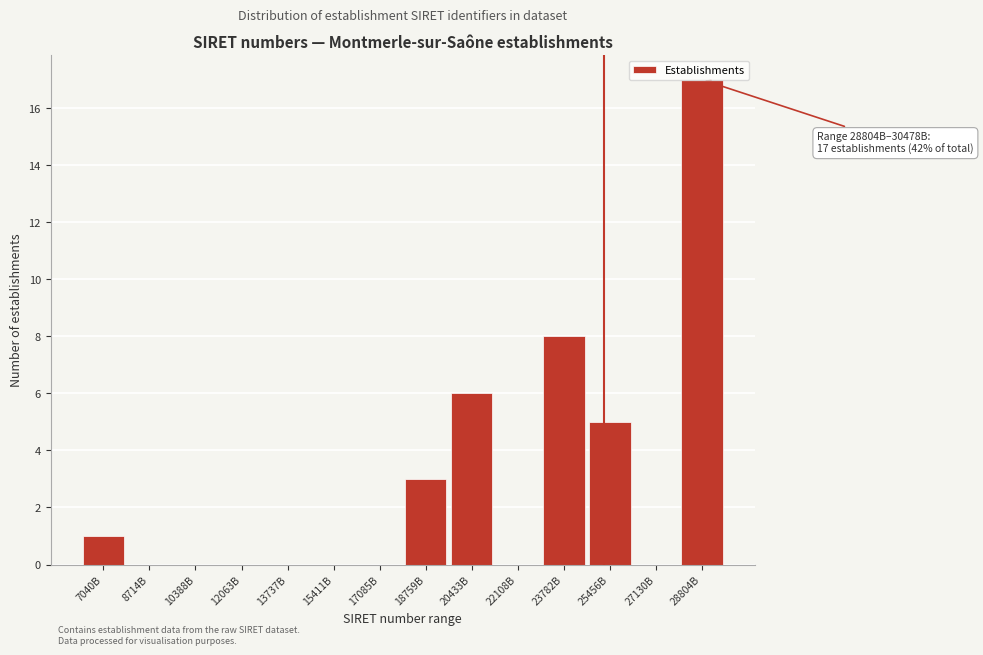

The value at 25456B is 2. True or false?

False